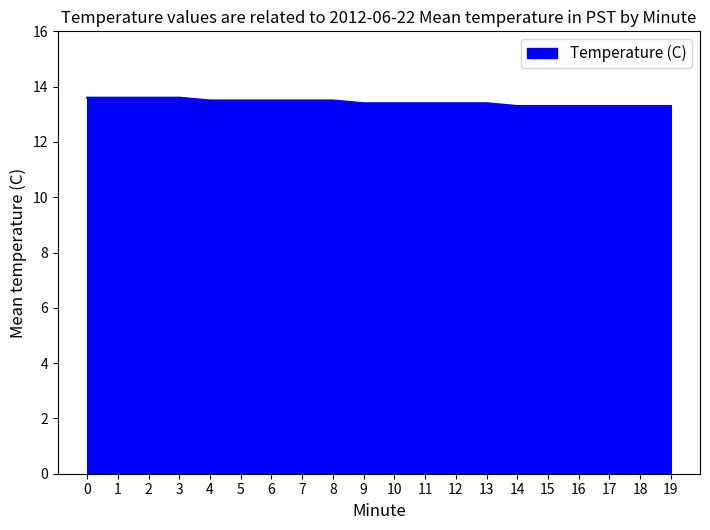

Count the values in the range 13 to 14.

20